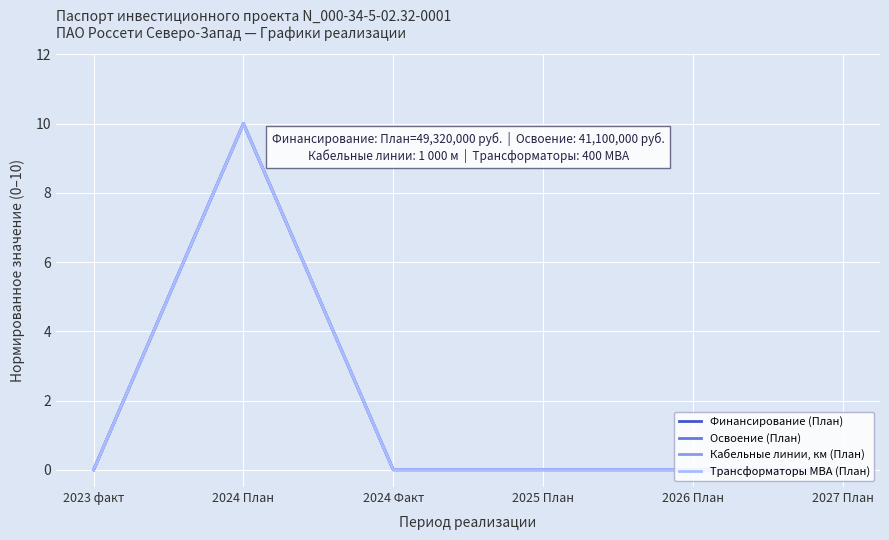

Does the chart have visible grid lines?

Yes